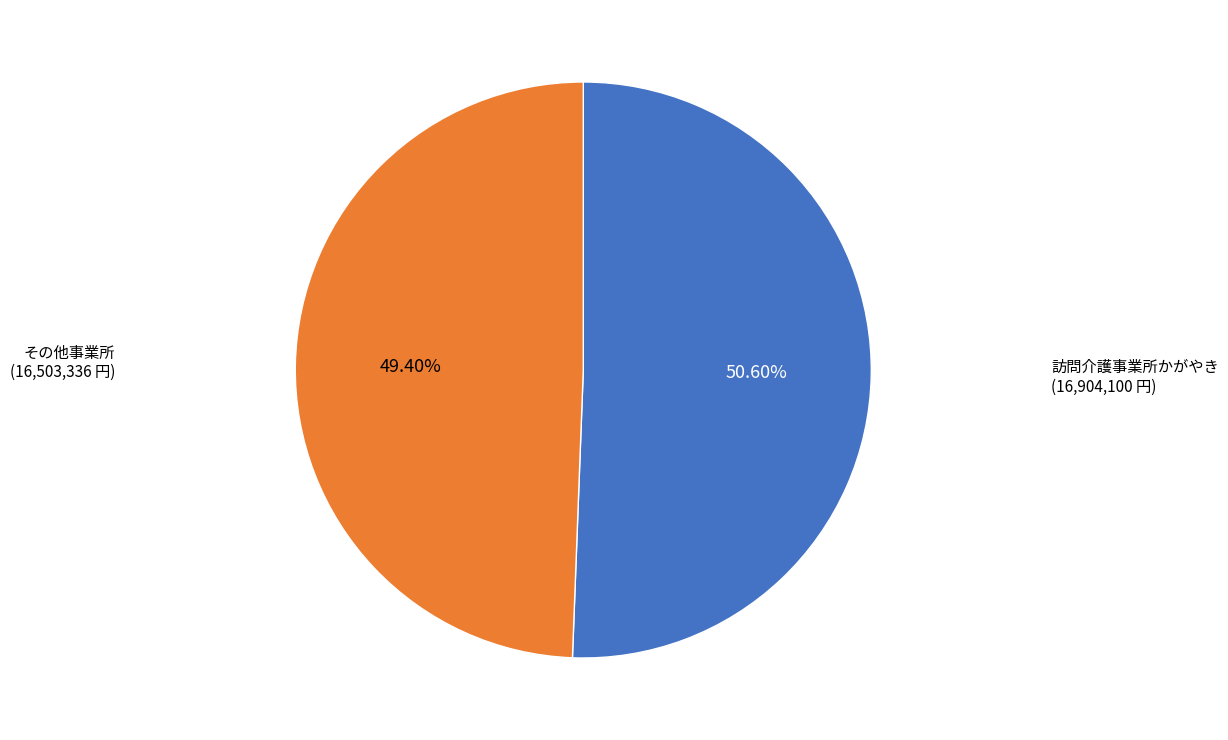

Is there any slice that represents more than half of the pie?

Yes